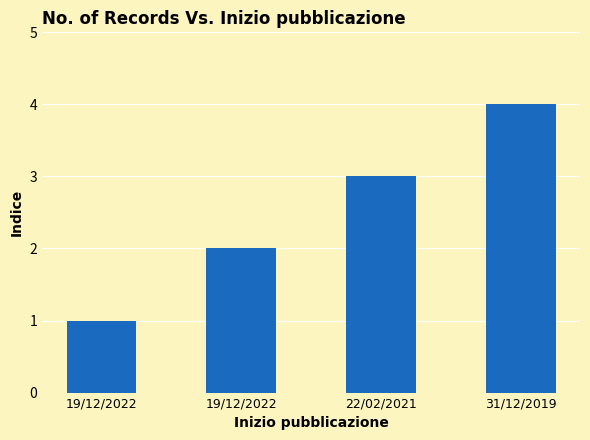

Which label corresponds to the smallest value in the chart?

19/12/2022